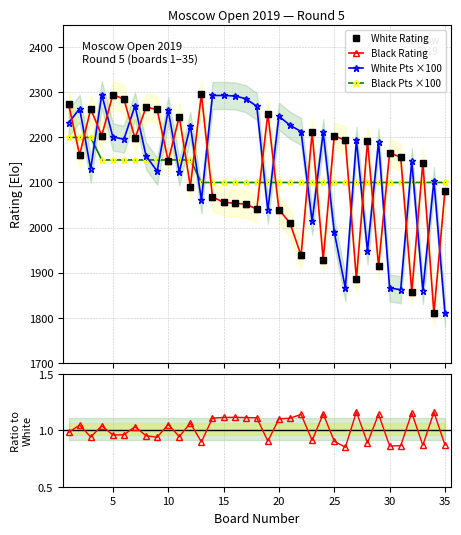

True or false: Black Pts ×100 and Black/White Rtg cross at least once.

False